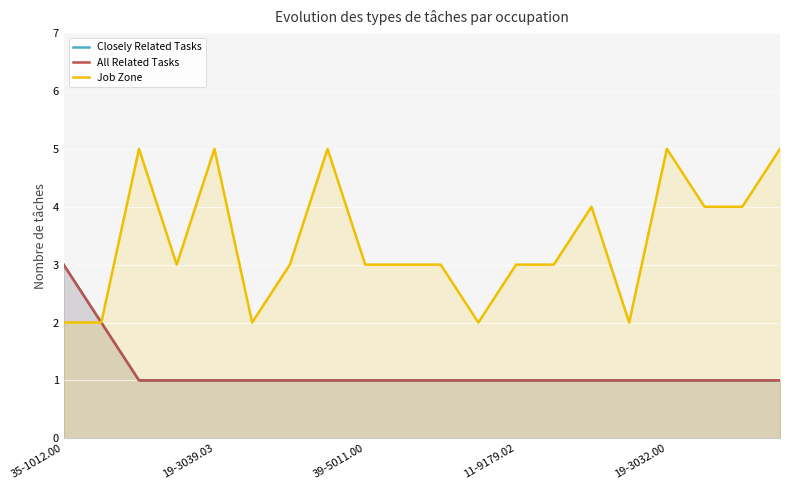

At how many categories does at least one series exceed 4?

5